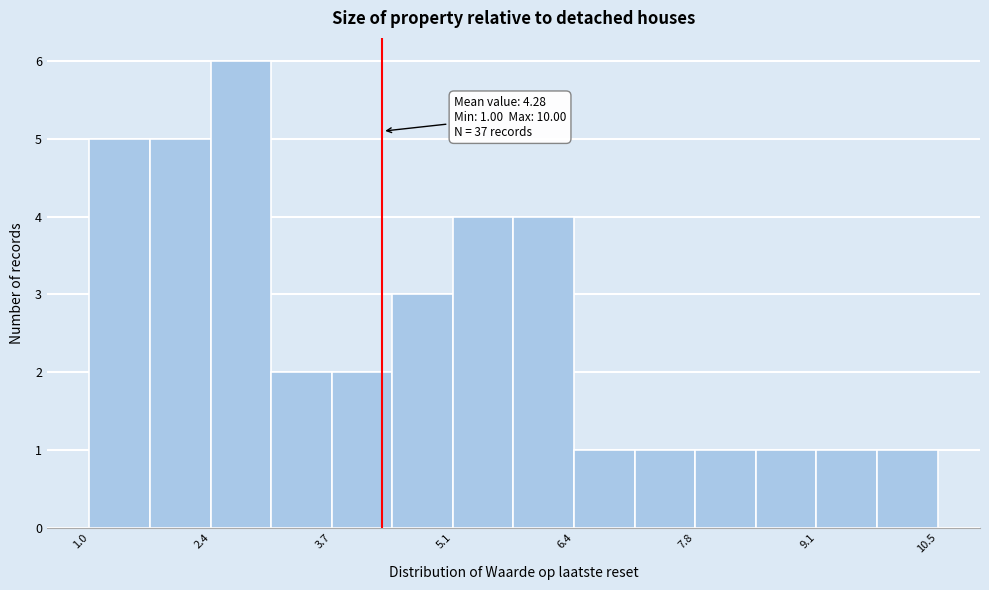

Around what value on the x-axis is the tallest bar? Give the approximate position of its centre, as read against the axis.

2.6